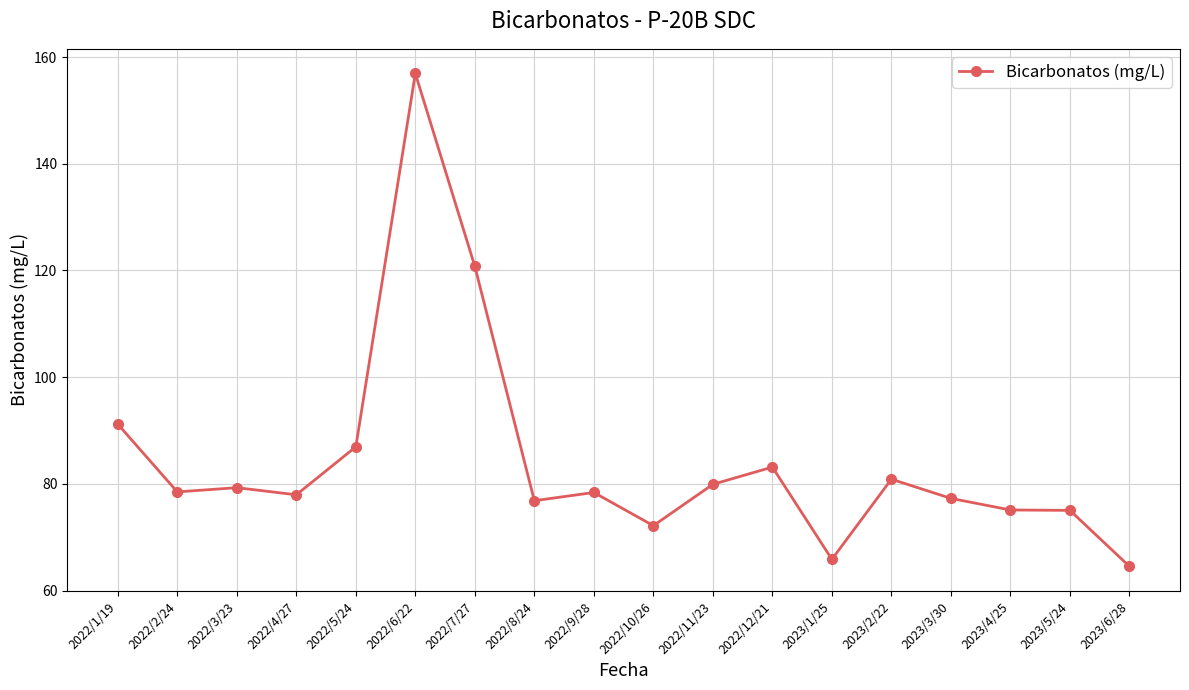

Which label corresponds to the largest value in the chart?

2022/6/22